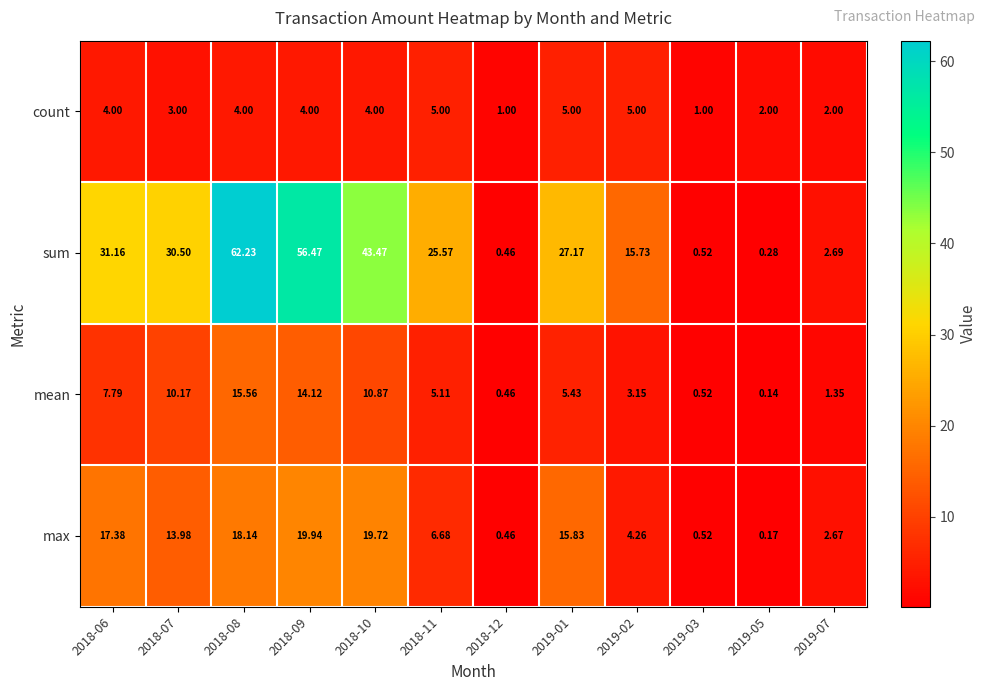

Rank the series by their maximum value, from highest to lowest.

sum, max, mean, count